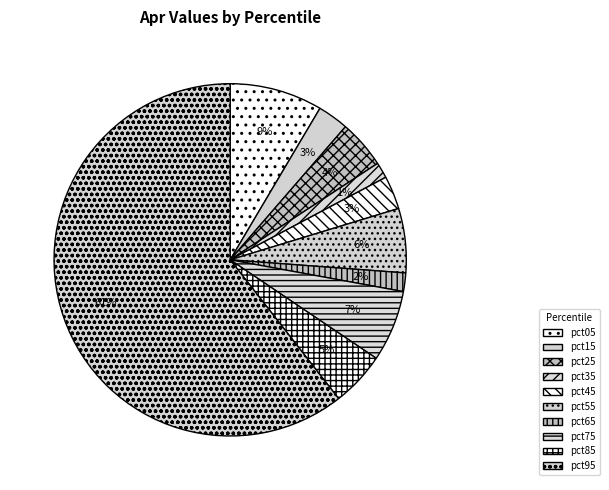

The pct85 slice represents 5% of the pie. True or false?

True